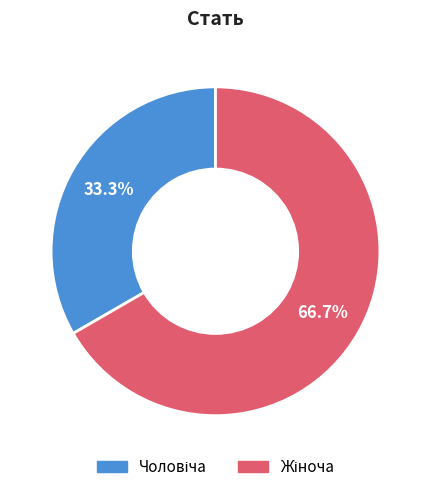

Is there any slice that represents more than half of the pie?

Yes